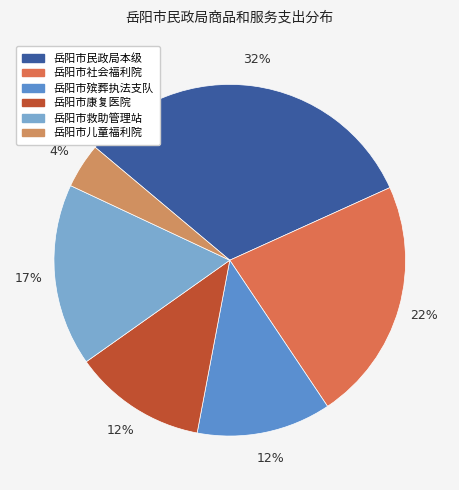

Do 岳阳市救助管理站 and 岳阳市社会福利院 together represent more than half of the pie?

No